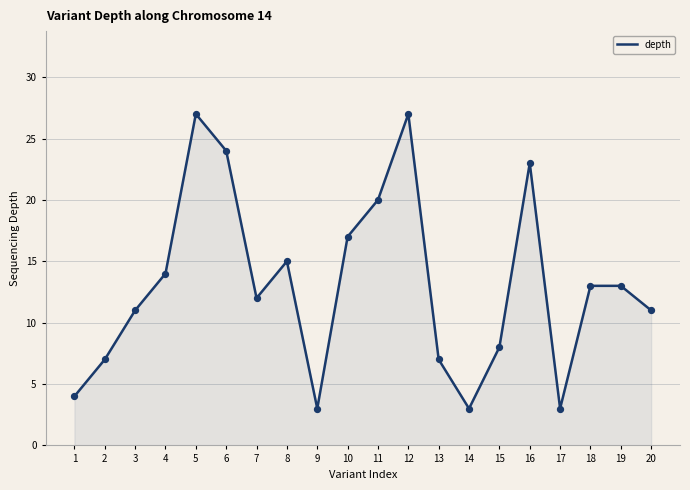

What is the change in value from 1 to 4?

+10